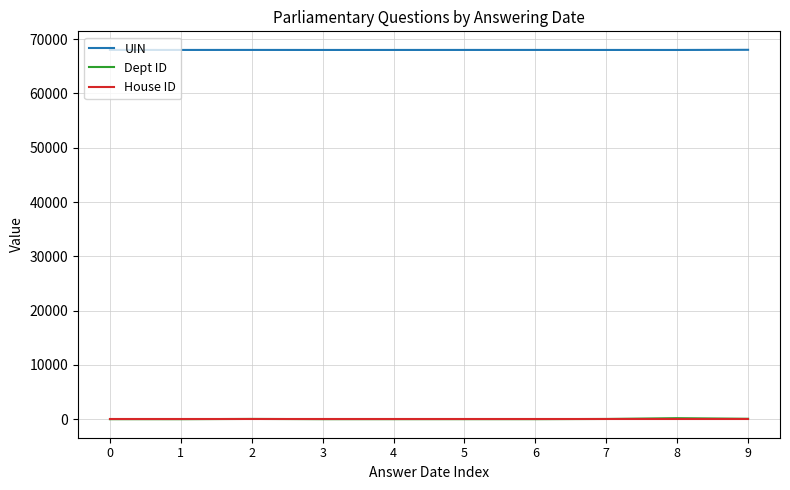

True or false: UIN and Dept ID intersect in this chart.

False